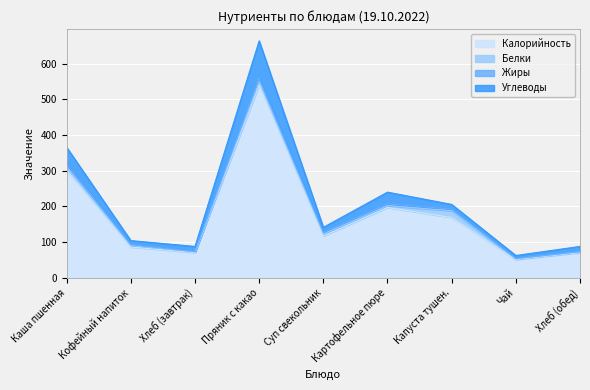

Where is the first local maximum for Жиры?

Пряник с какао